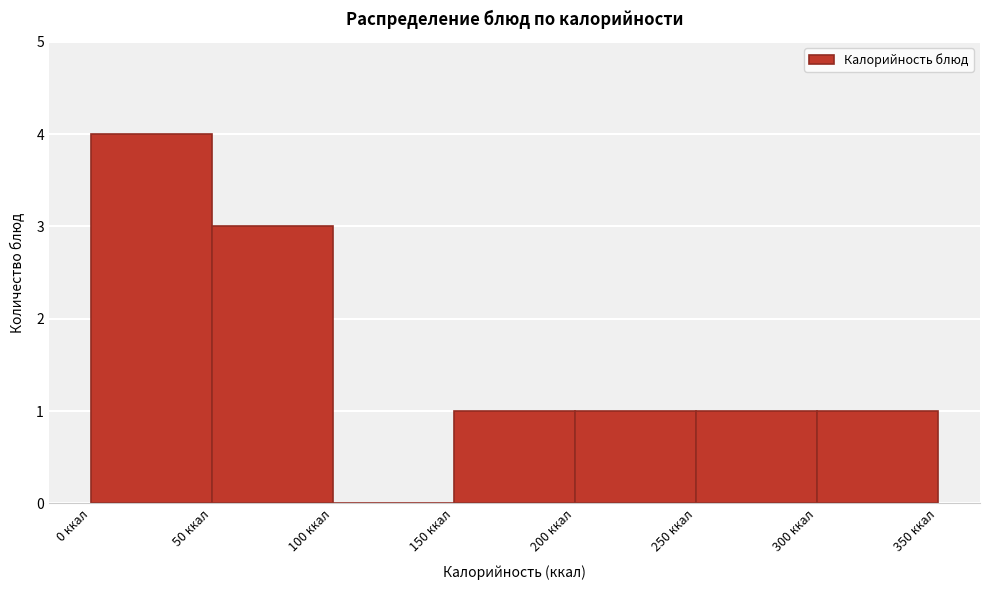

Over which range of the x-axis is the bar tallest?

0 to 50